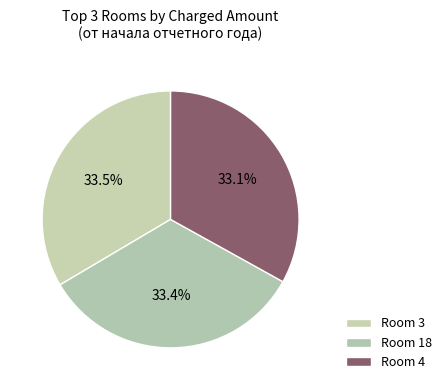

How many segments does this pie chart have?

3